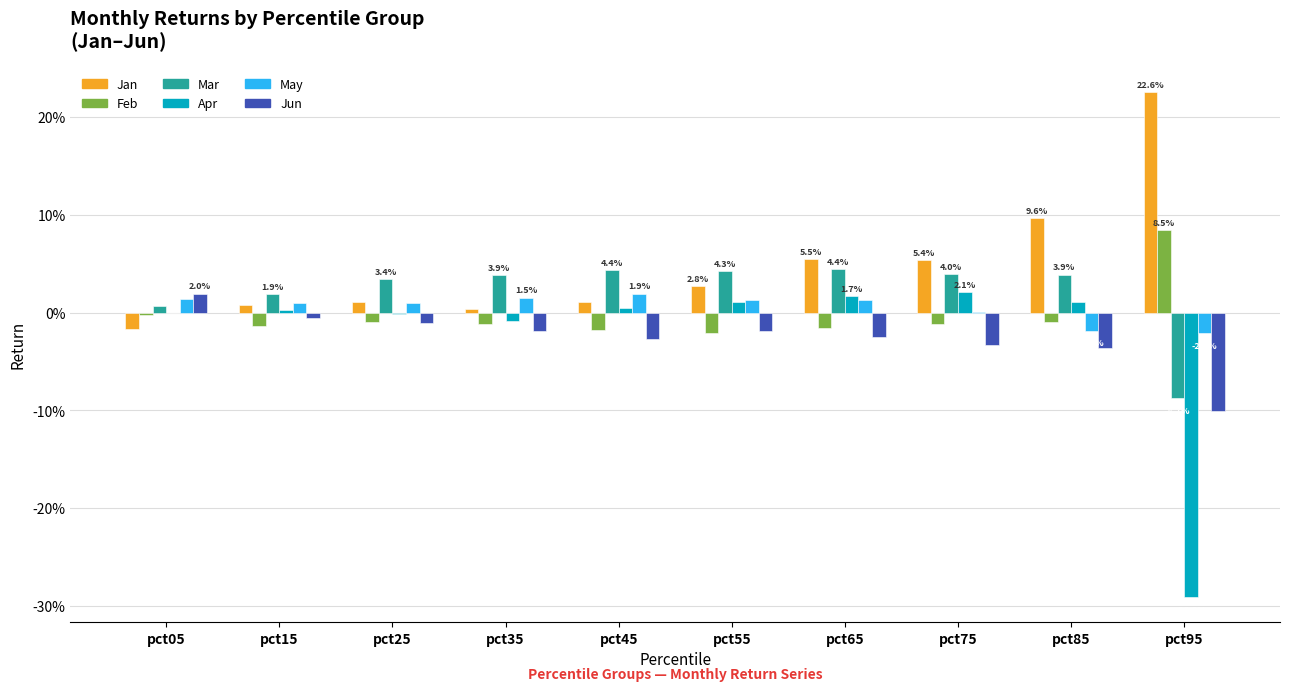

What is the value of the Jun bar at the 10th from the left?

-0.1